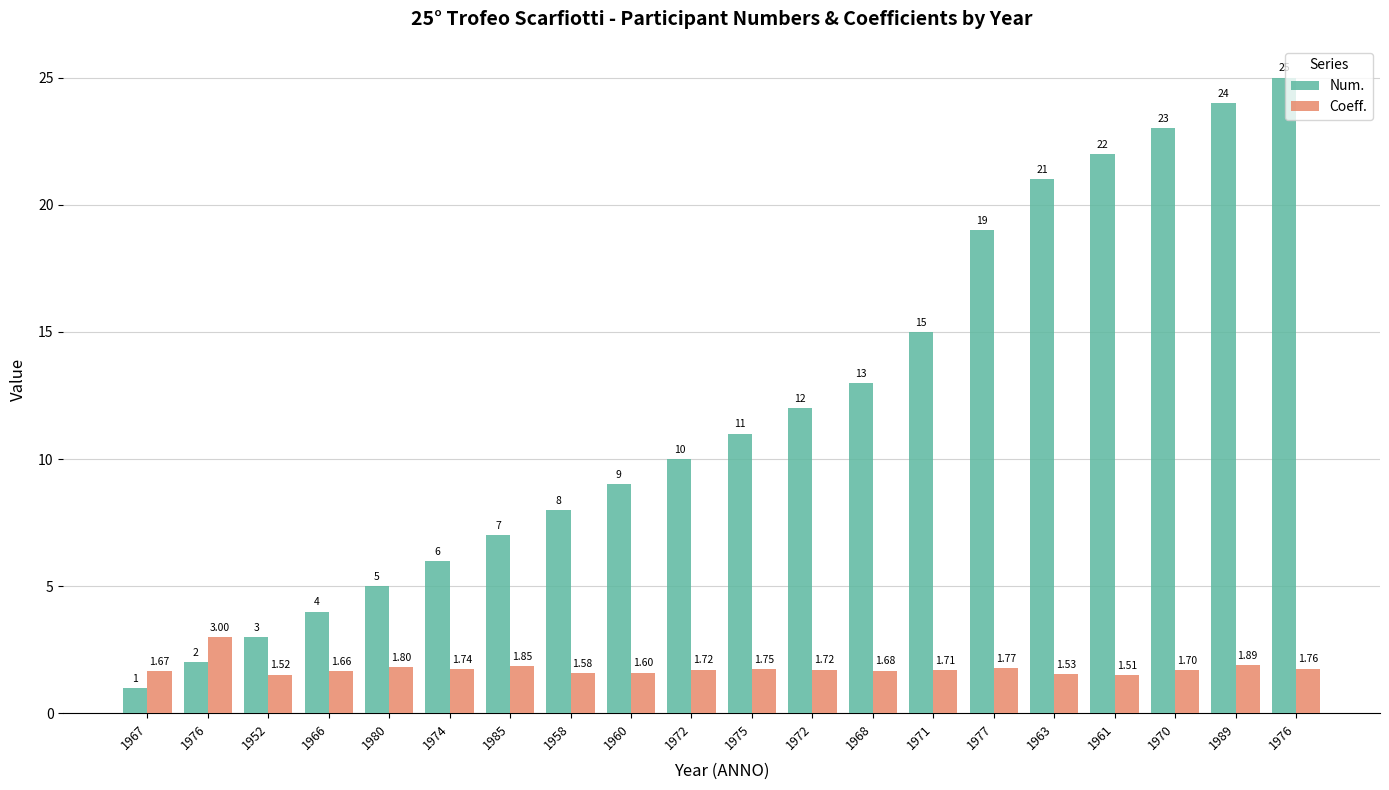

The Coeff. series shows 0.4 at 1968. True or false?

False